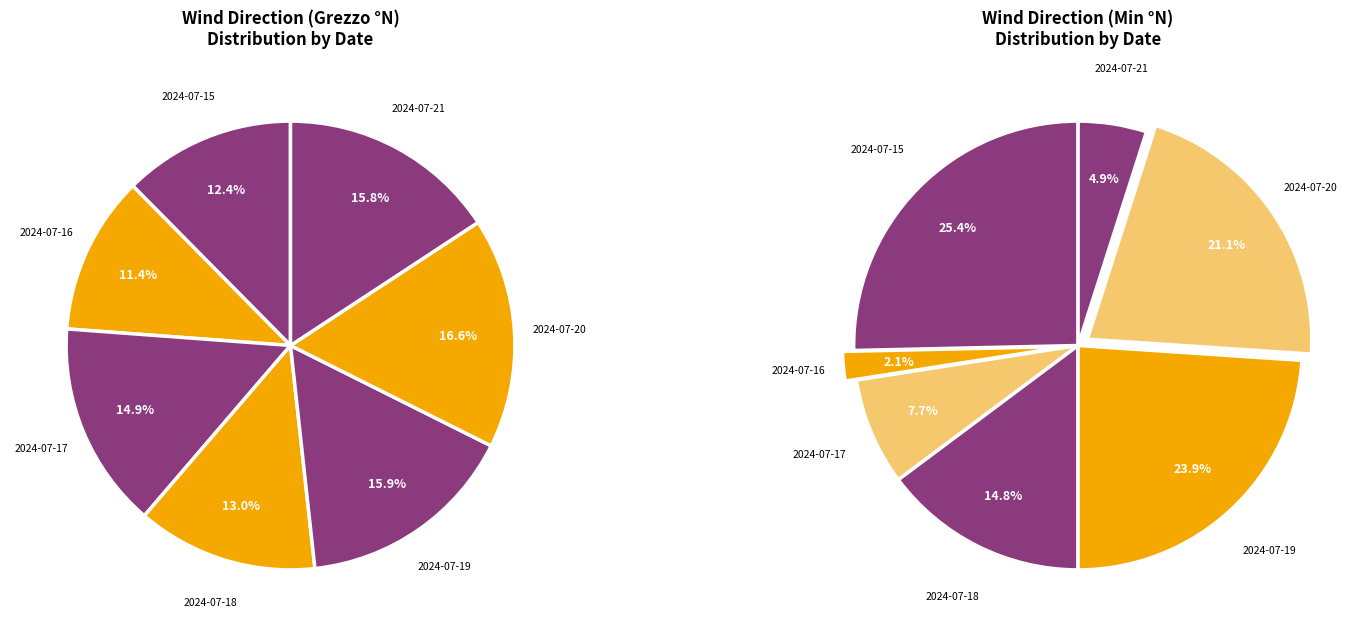

Which slice is the smallest?

2024-07-16